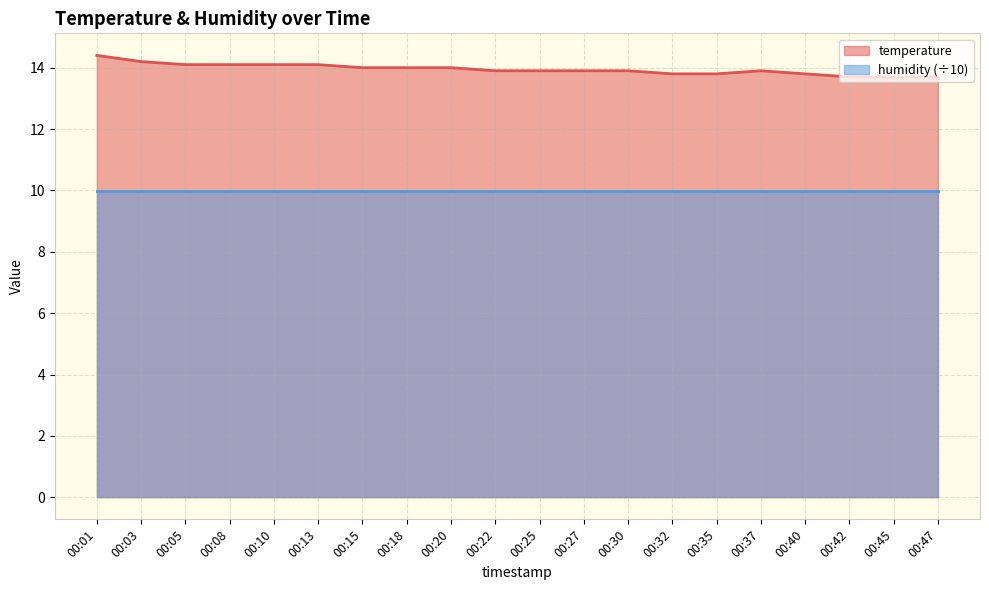

What is the value of the 2nd point from the left?

14.2